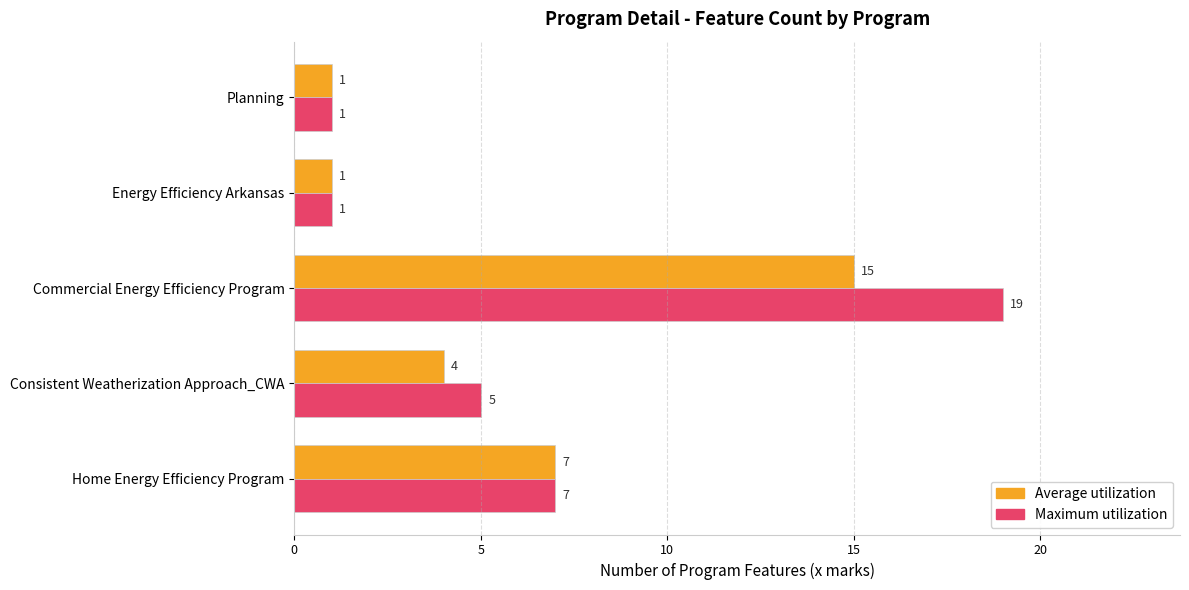

Count the Maximum utilization values in the range 1 to 7.

4